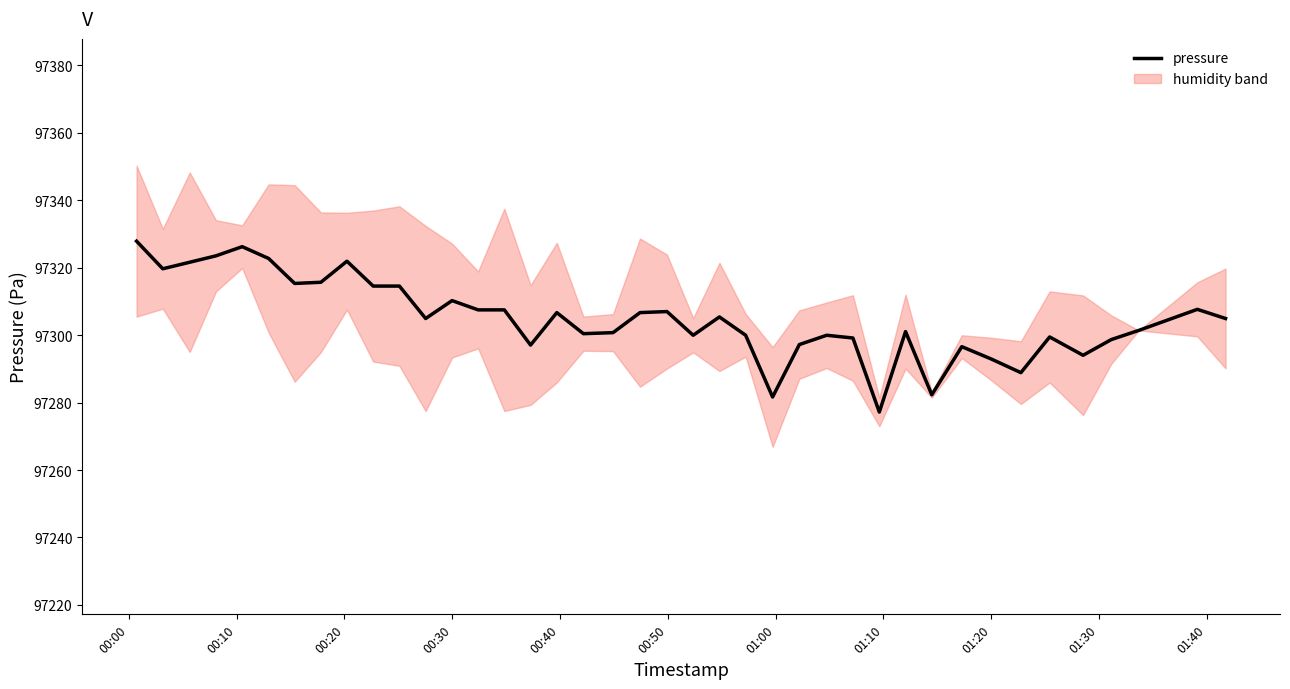

How many data points are above 97304?

21